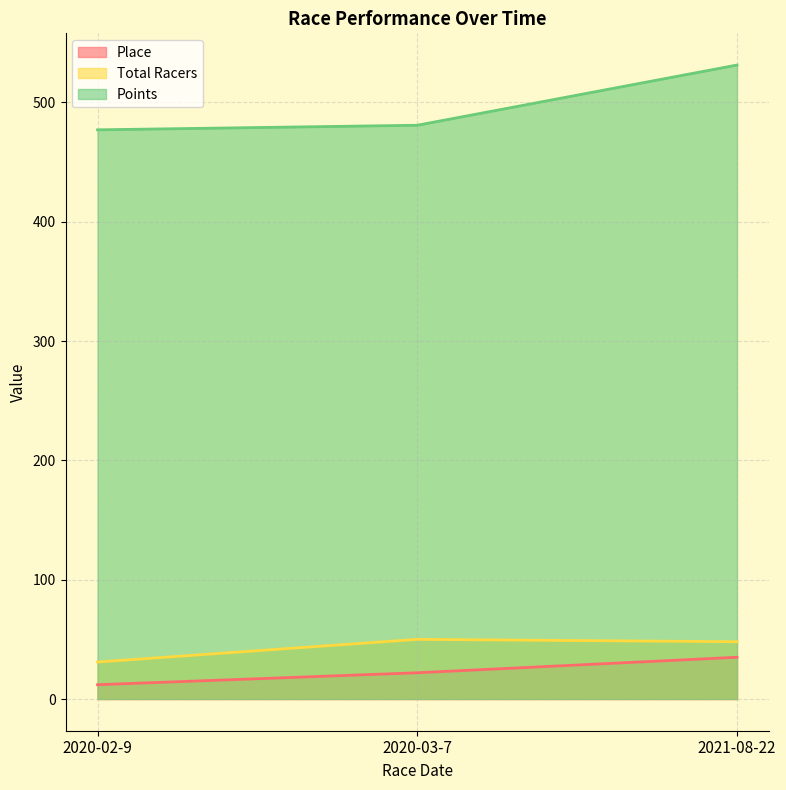

What is the difference between the highest and lowest values at 2021-08-22?

496.2